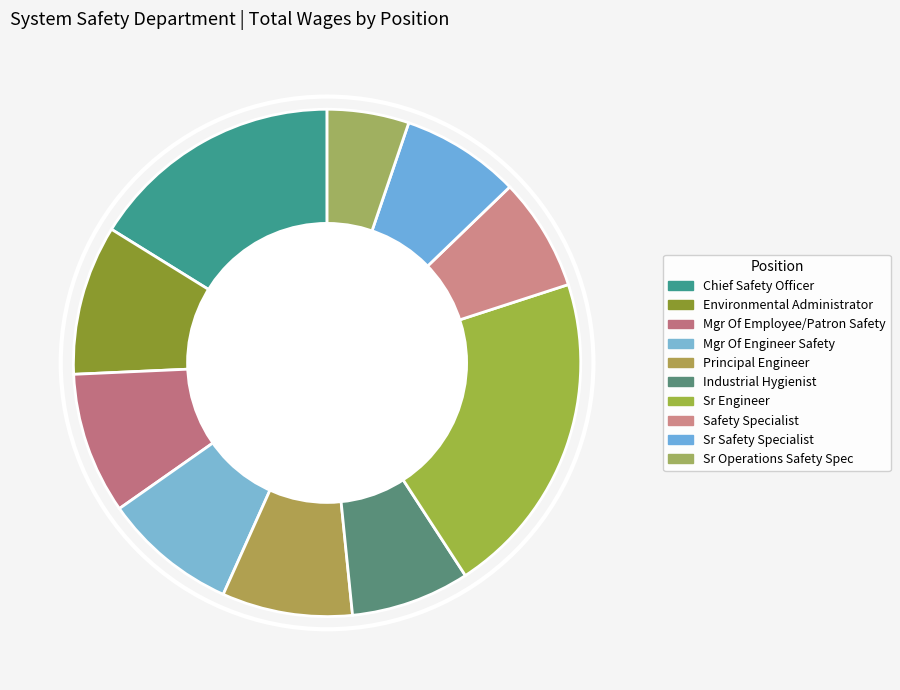

How many slices are in this pie chart?

10